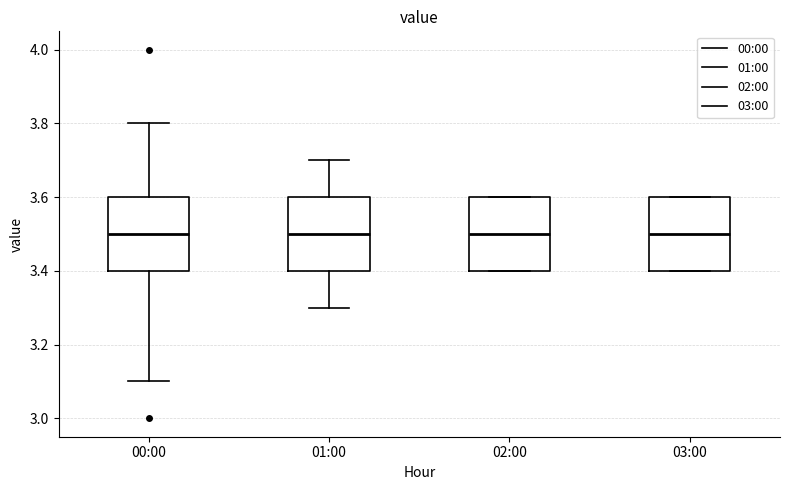

Reading left to right, transcribe this box plot: for each box, give where its median line is, the range the box spans, and where its two whiskers end, as read against the y-axis. The values are not printed on the chart, so give them approximately, as read against the axis.

00:00: median 3.5, box 3.4 to 3.6, whiskers 3.1 to 3.8
01:00: median 3.5, box 3.4 to 3.6, whiskers 3.3 to 3.7
02:00: median 3.5, box 3.4 to 3.6, whiskers 3.4 to 3.6
03:00: median 3.5, box 3.4 to 3.6, whiskers 3.4 to 3.6